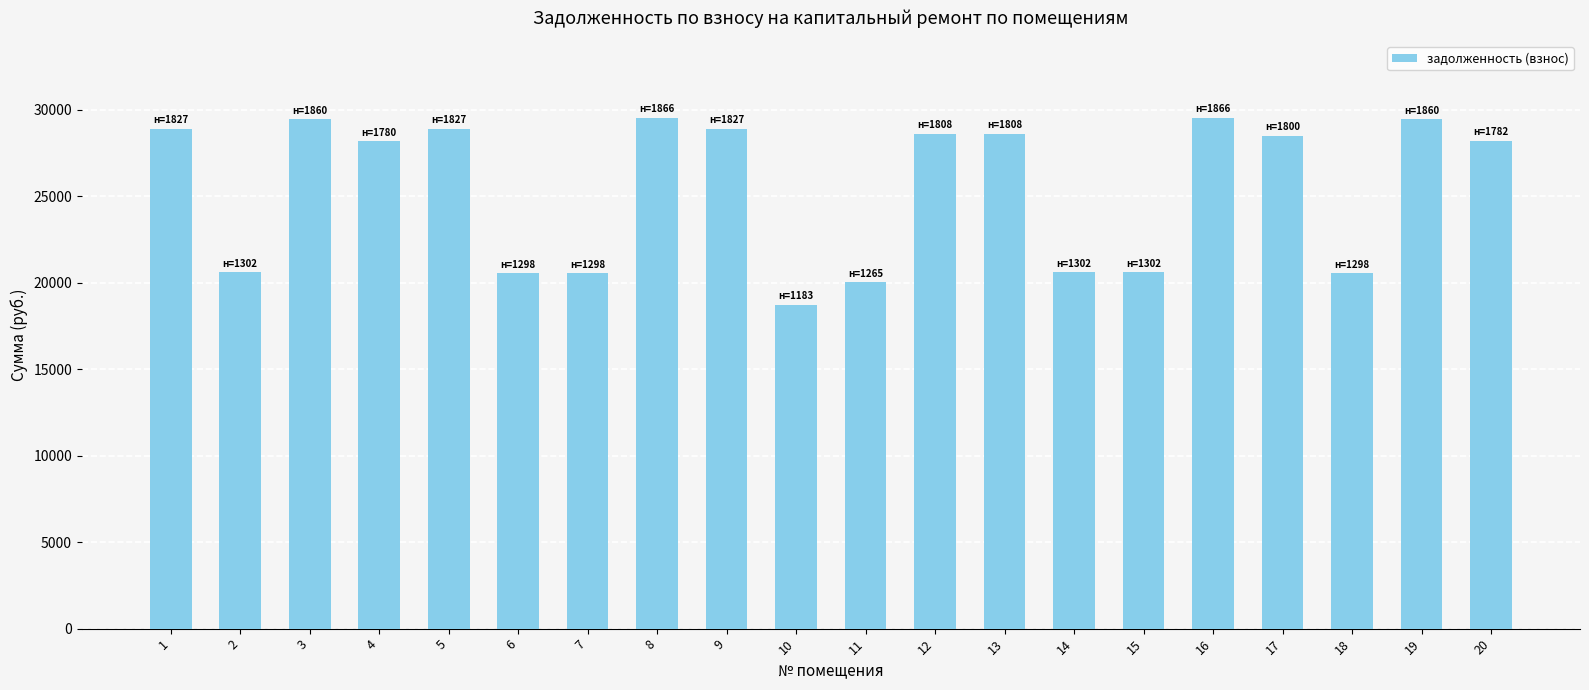

Approximately how many times larger is the value at 18 compared to 7?

1.0